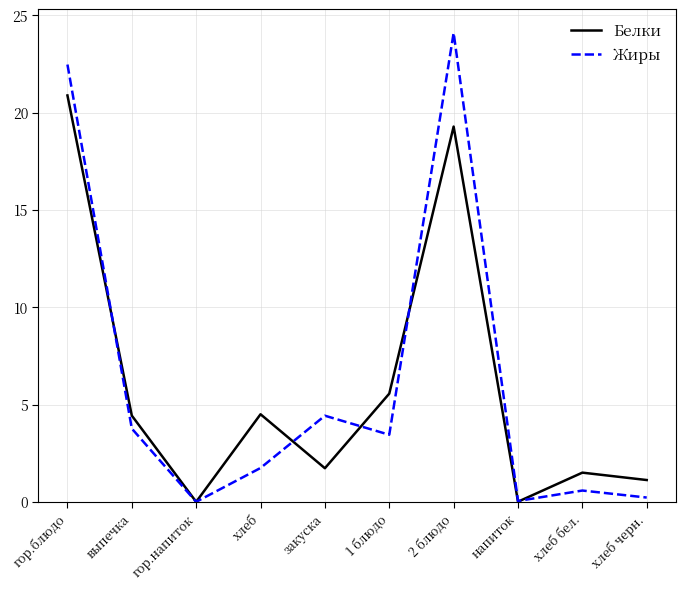

Is it true that Жиры equals 6.3 at выпечка?

False